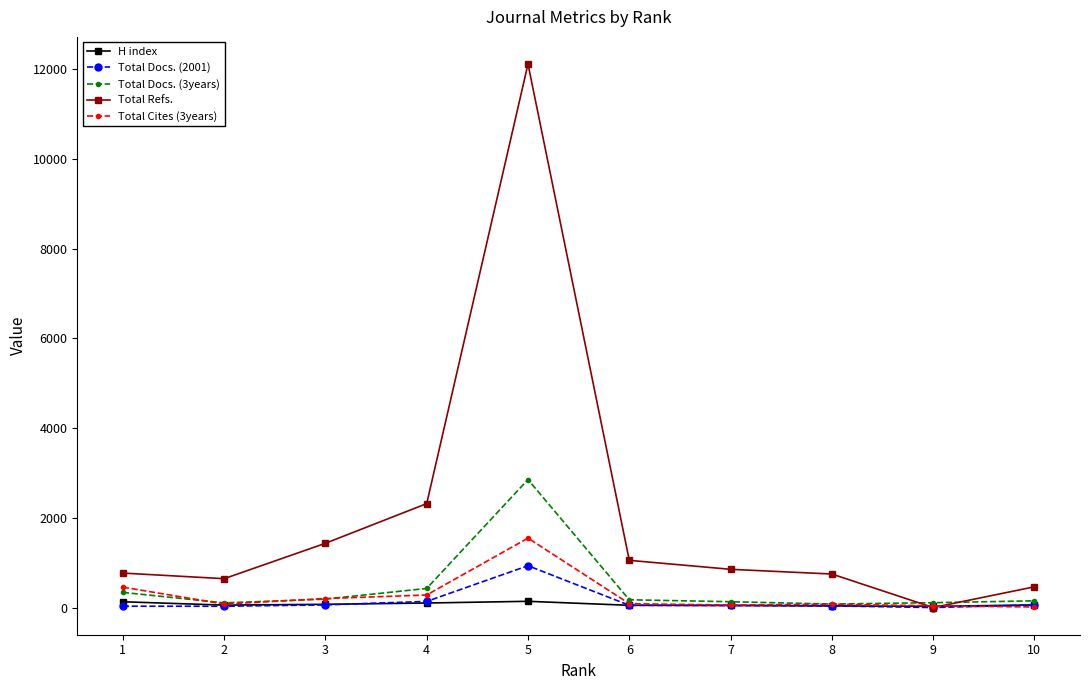

List the series in order of their peak value, highest first.

Total Refs., Total Docs. (3years), Total Cites (3years), Total Docs. (2001), H index